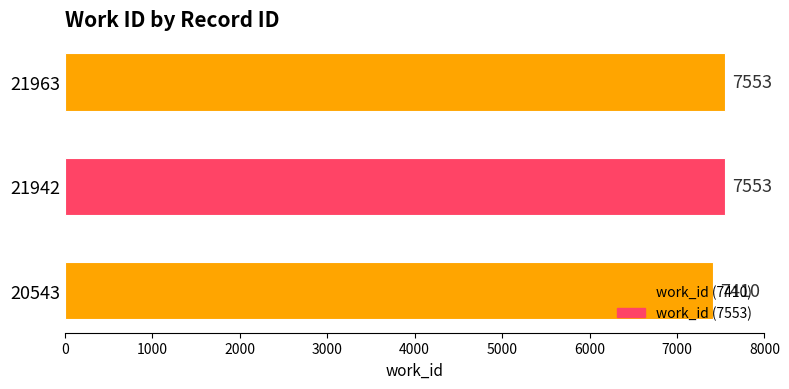

True or false: the data shows 12255 at 21963.

False